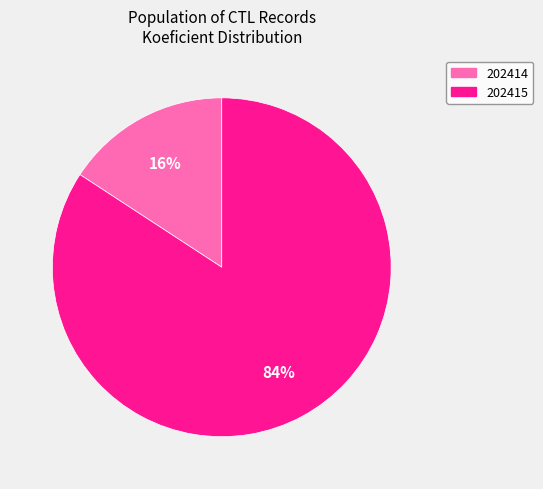

Which category accounts for the majority?

202415